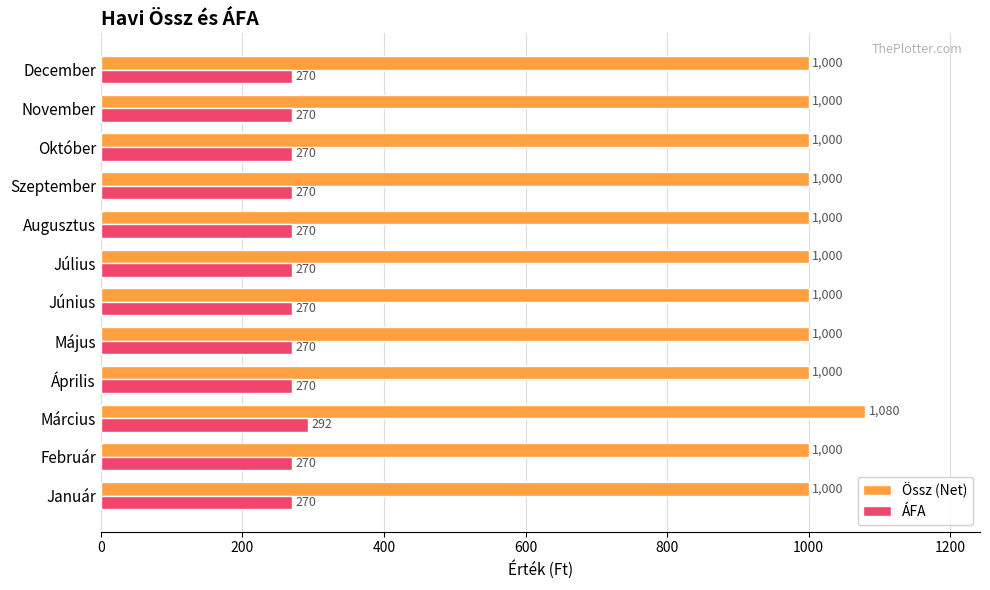

The Össz (Net) series shows 1000 at Szeptember. True or false?

True